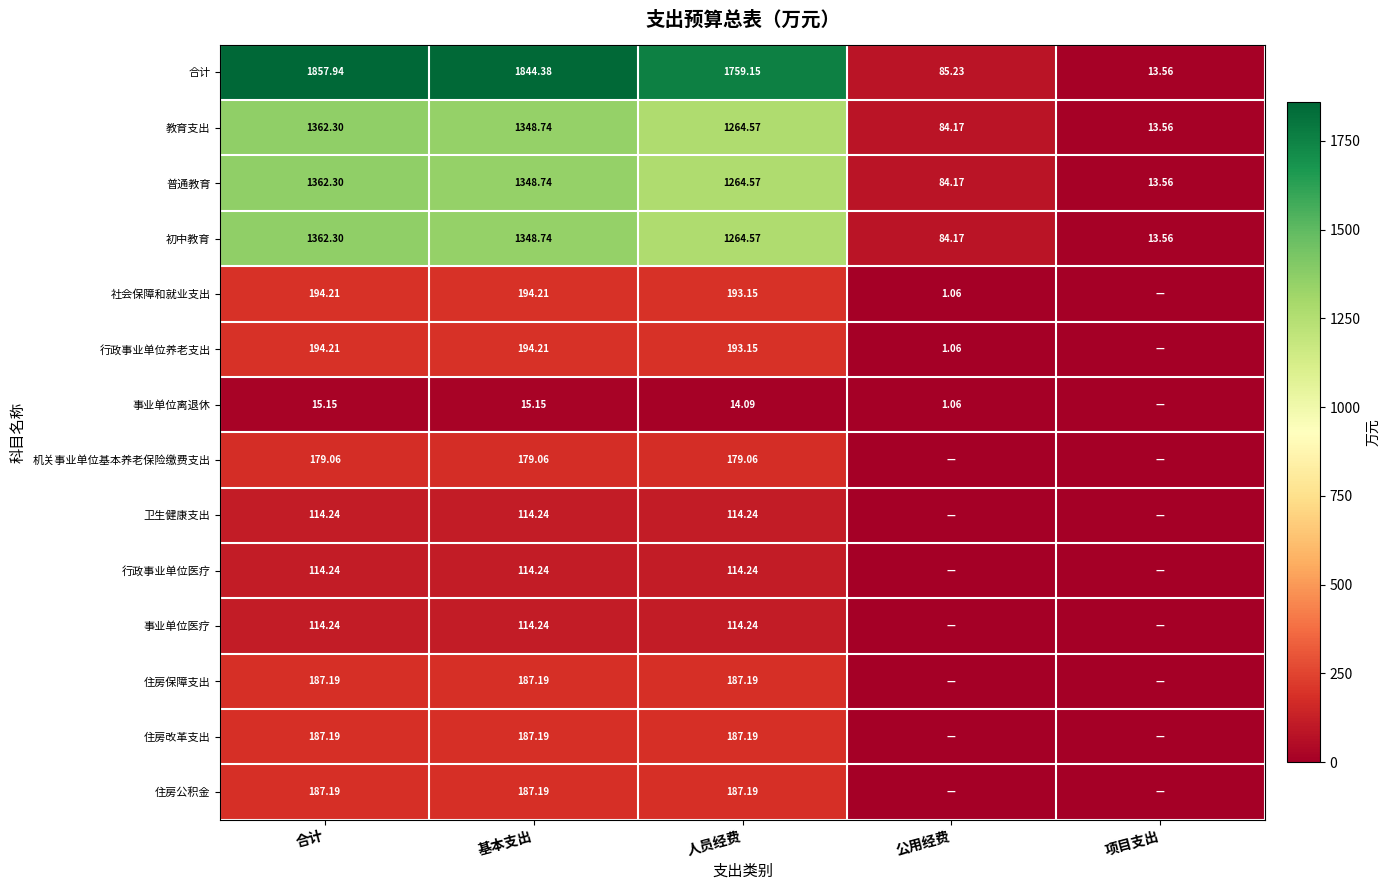

Where does the 合计 series first go above 1759?

合计